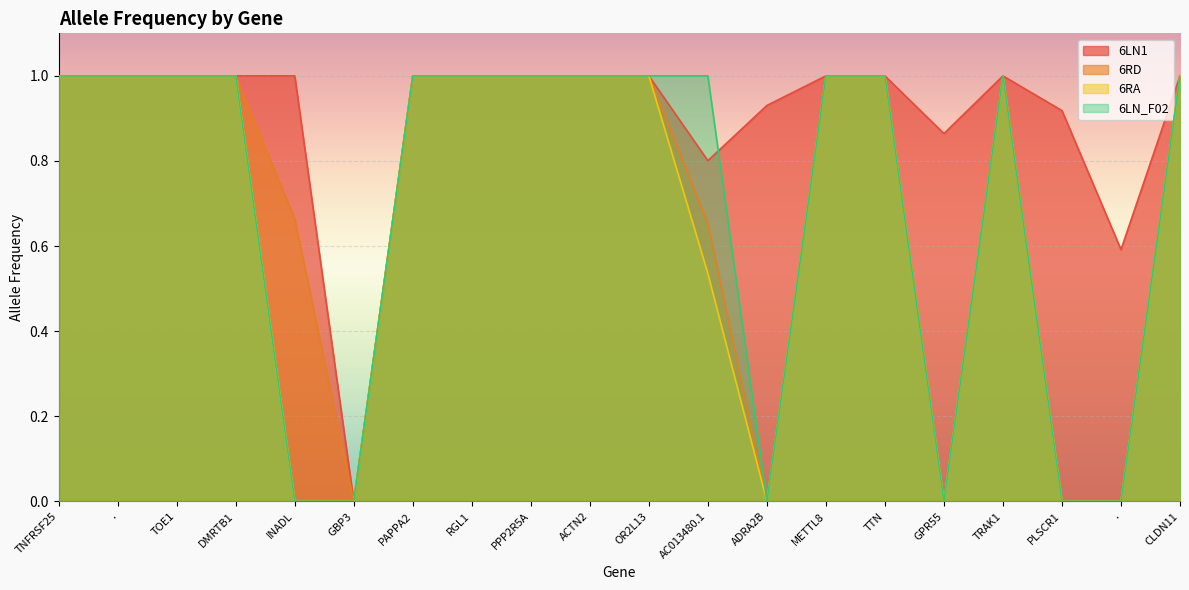

True or false: 6LN_F02 has more than 1 points higher than both neighbors.

False